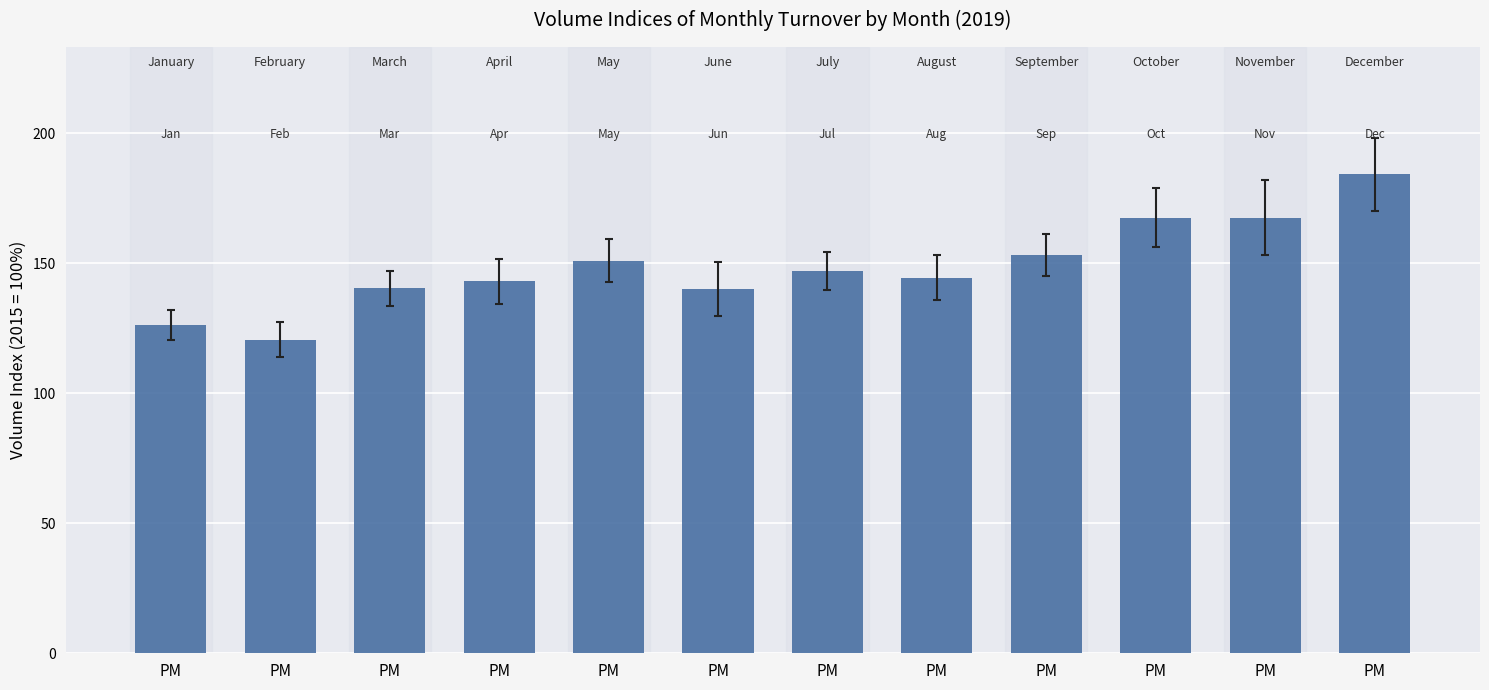

True or false: the data shows 153.2 at PM.

True